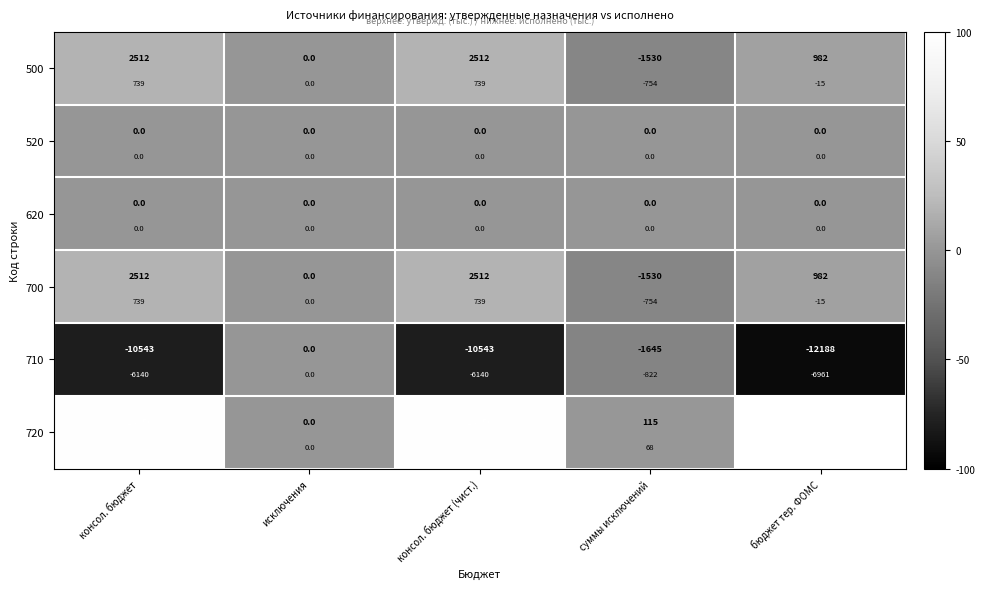

How many values in the 710 series exceed -80?

2